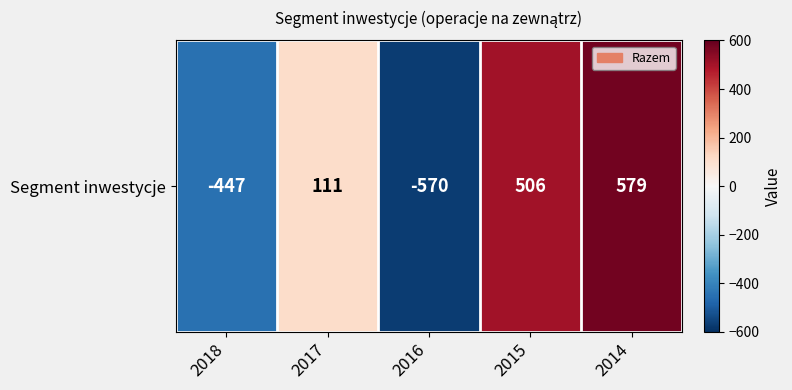

Reading left to right, extract all data points from this chart.

2018=-447	2017=111	2016=-570	2015=506	2014=579